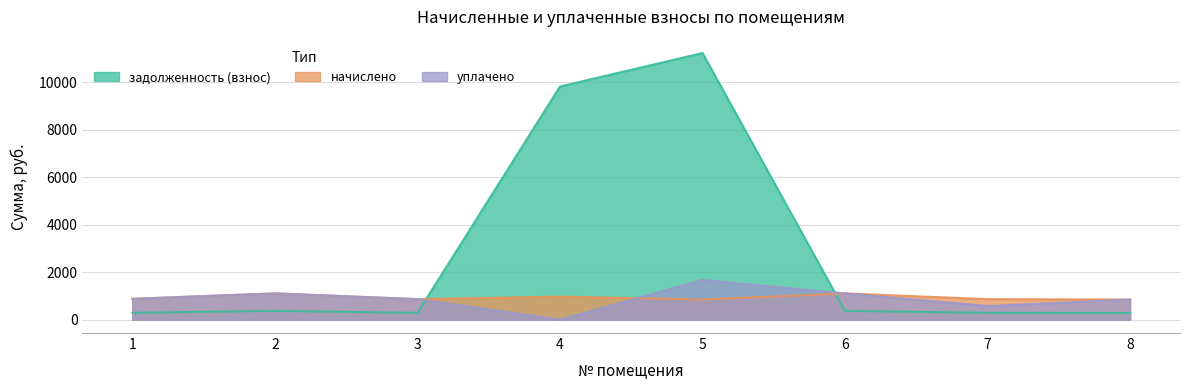

Which category has the lowest value across all series?

4